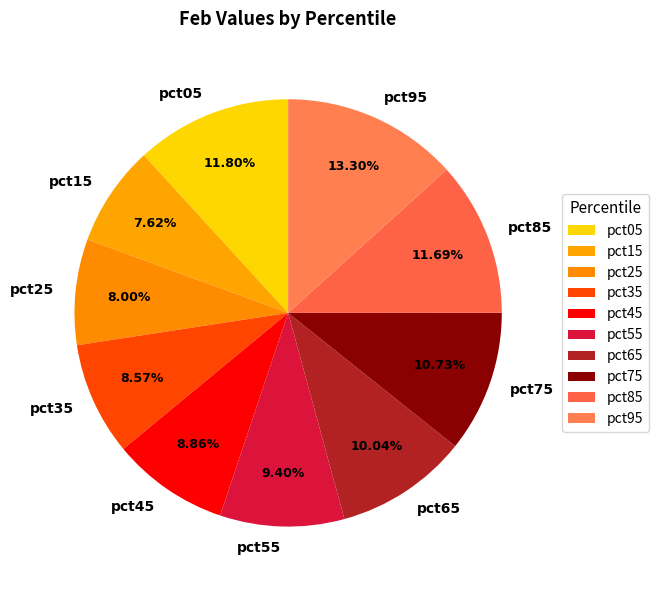

True or false: pct85 accounts for 12% of the total.

True